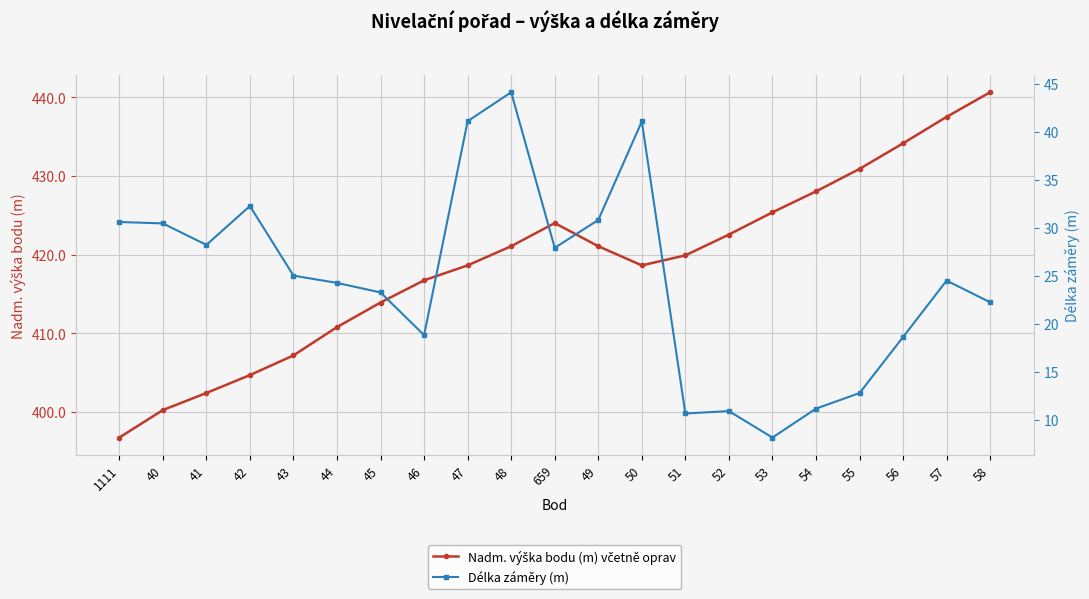

Where does the Nadm. výška bodu (m) včetně oprav series first go above 419?

48